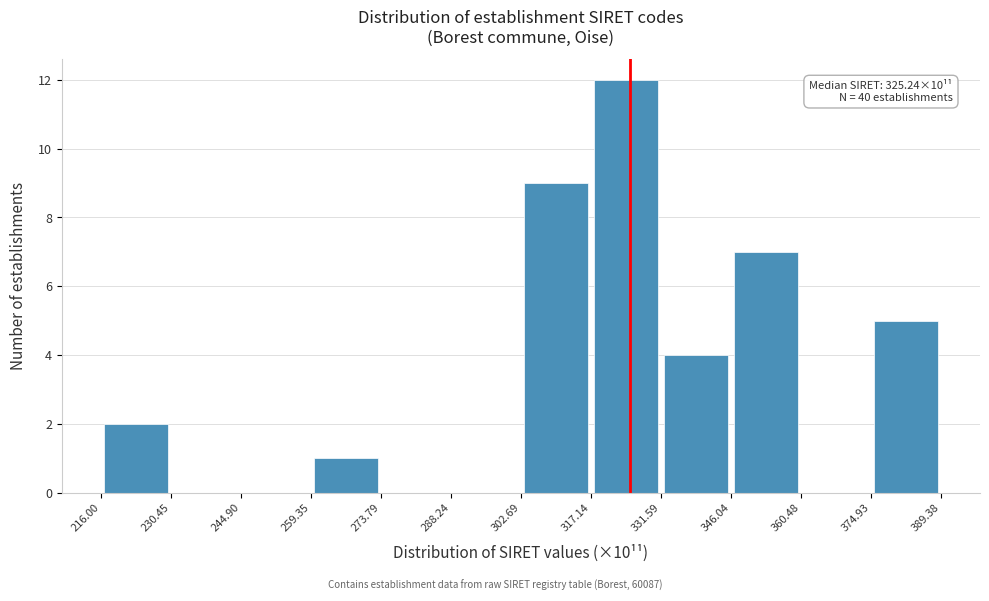

Which range on the x-axis has the tallest bar?

317.14 to 331.59